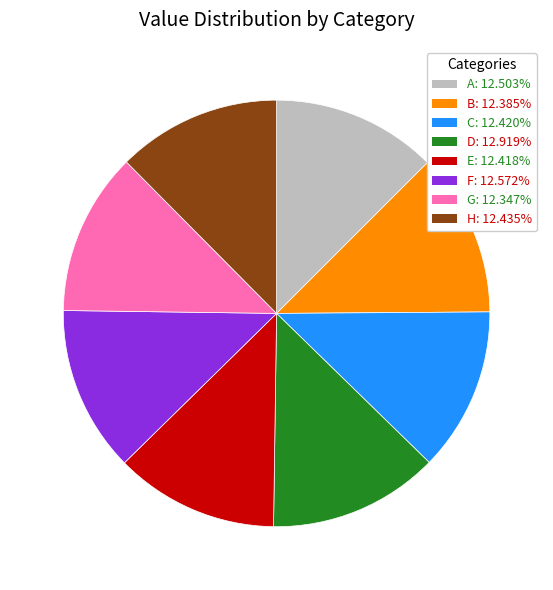

Which has a higher value, D or B?

D